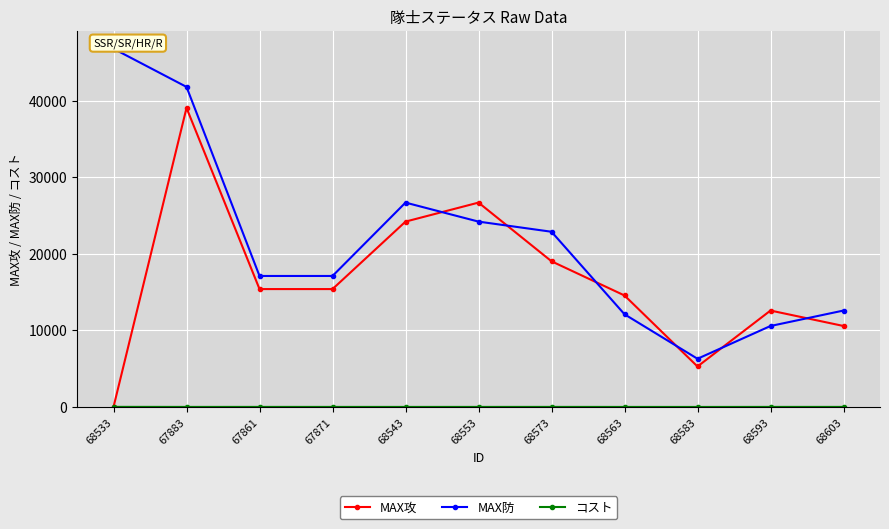

Where is MAX攻 nearest to the value 19523?

68573